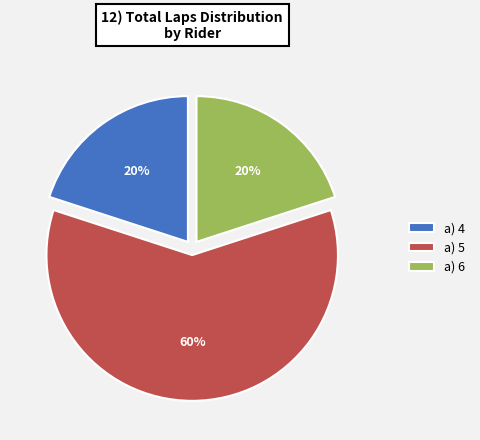

Count the number of slices in the pie.

3